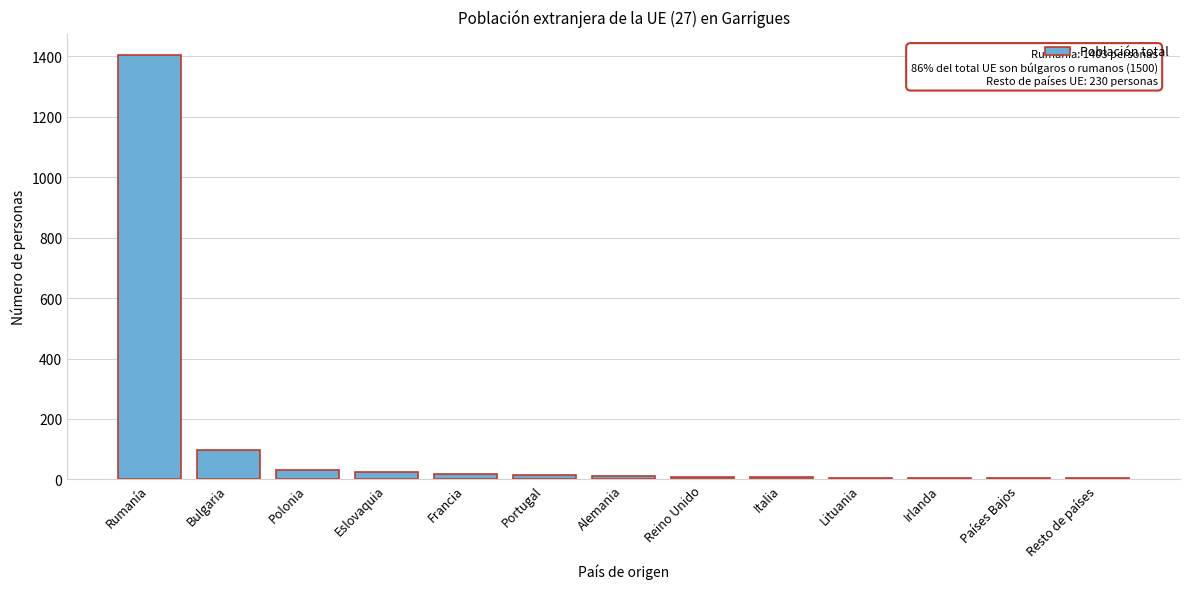

What is the sum of all values?

1633